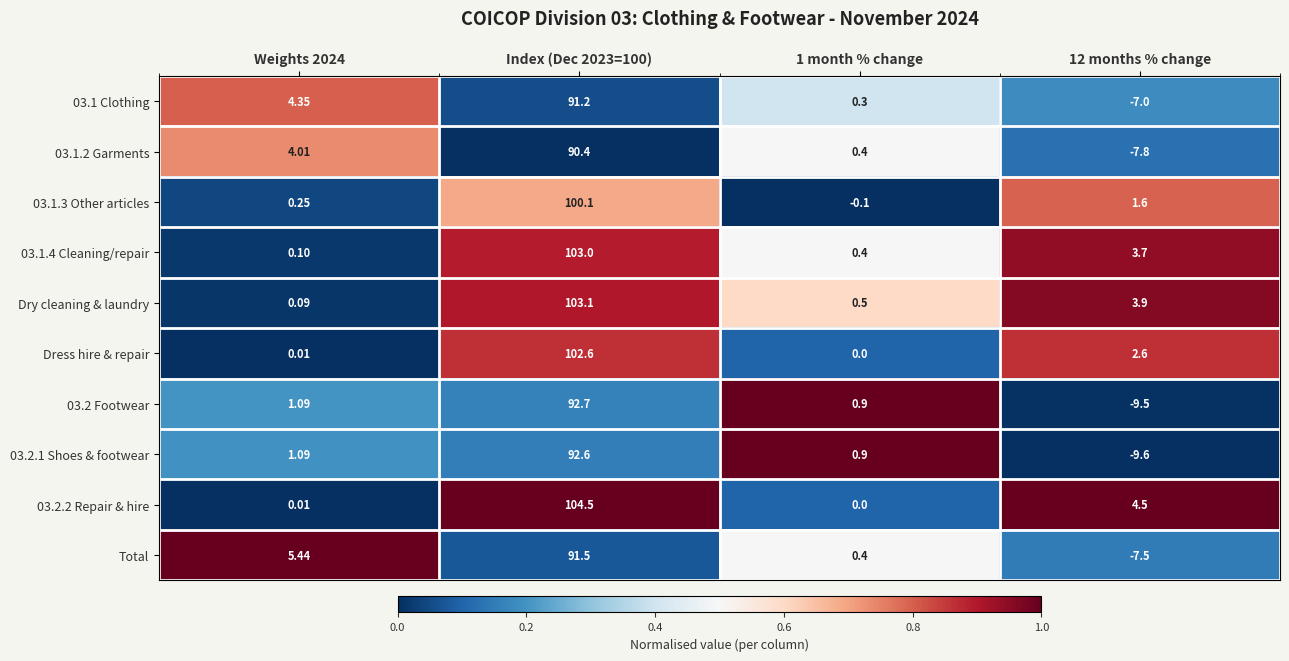

Is the value of Total at Weights 2024 greater than the value of 03.1 Clothing at Index (Dec 2023=100)?

No